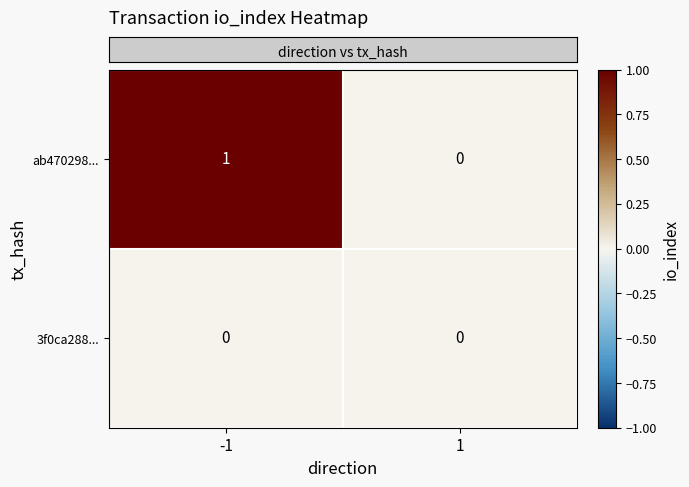

Which series has the widest spread of values?

ab470298...